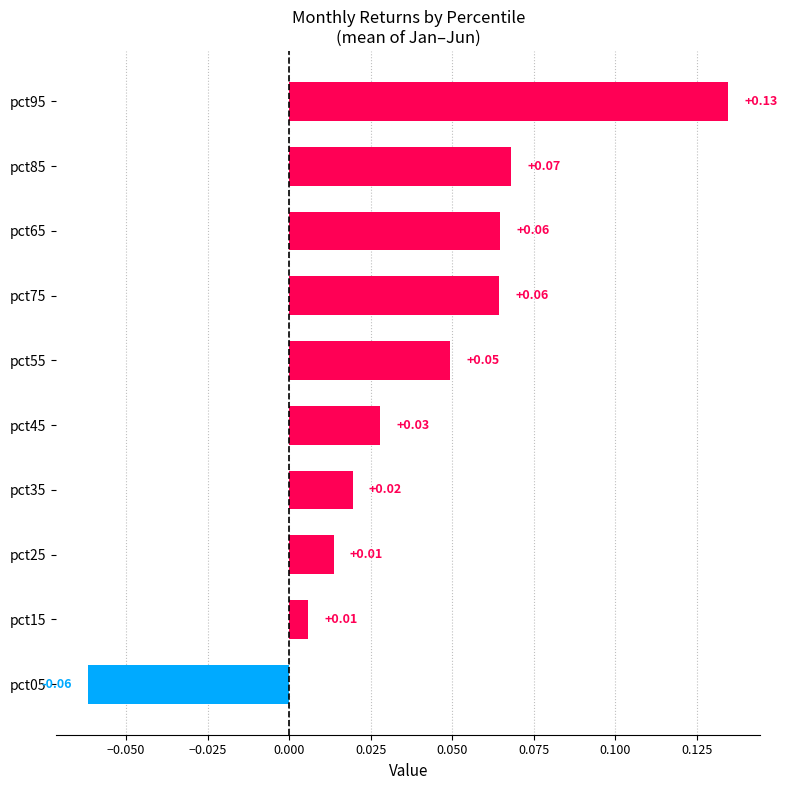

At which category does the chart reach its peak across all series?

pct95